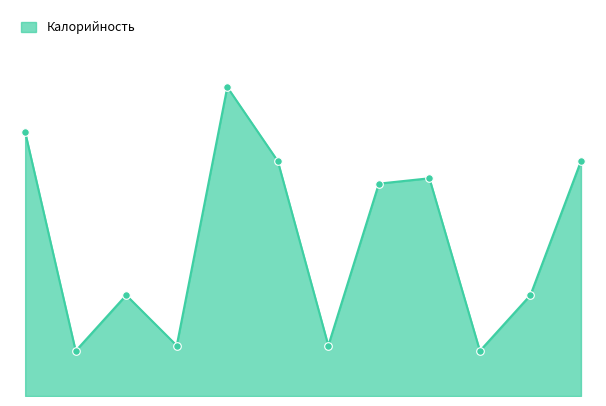

Is this an area chart (filled region under the line)?

Yes